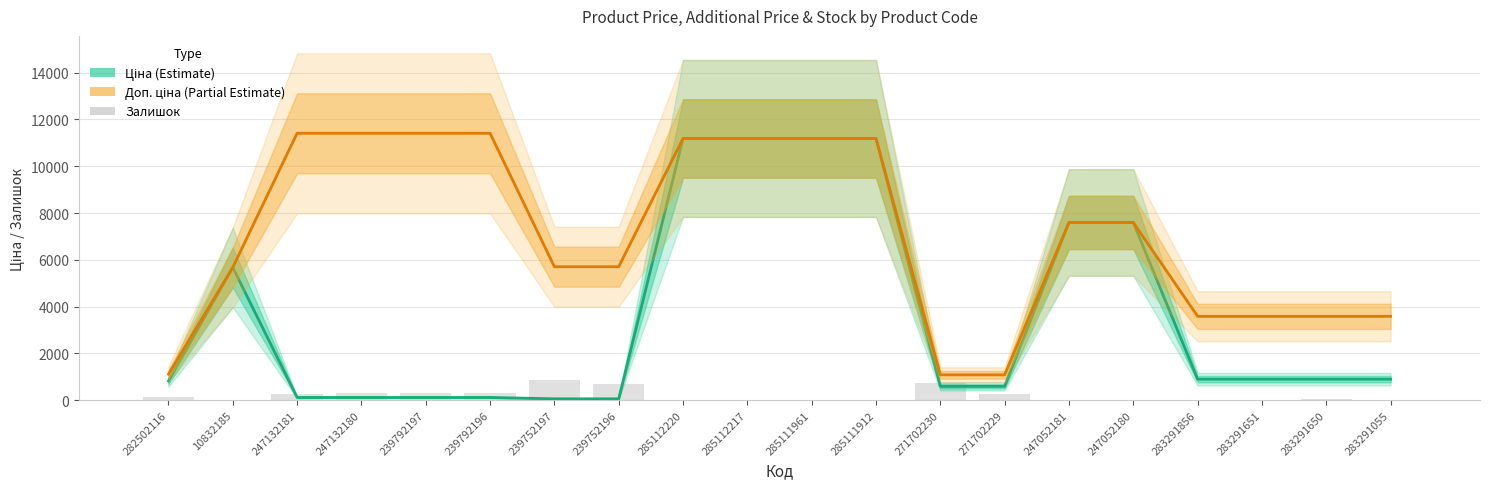

What is the spread (max minus min) of values at 239792196?

11295.9